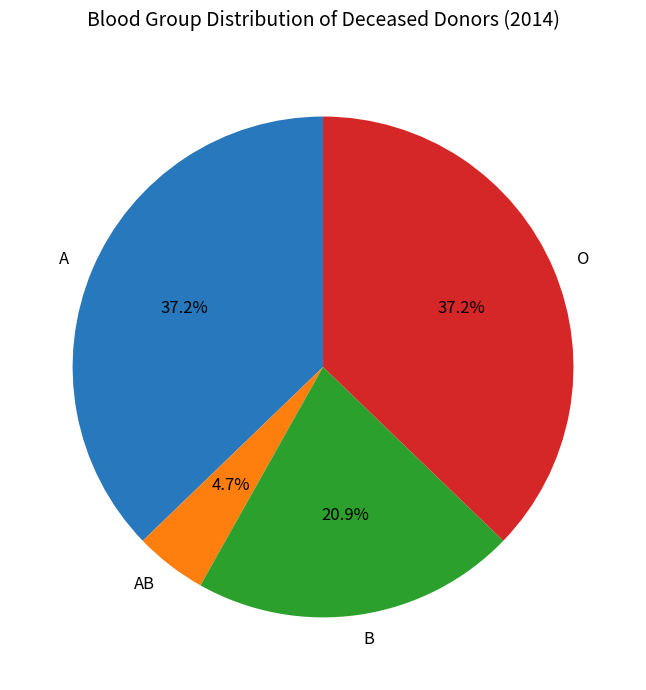

How many segments does this pie chart have?

4